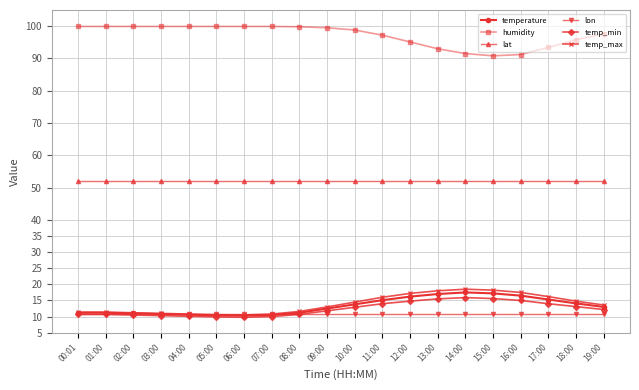

How many lines are shown in the chart?

6